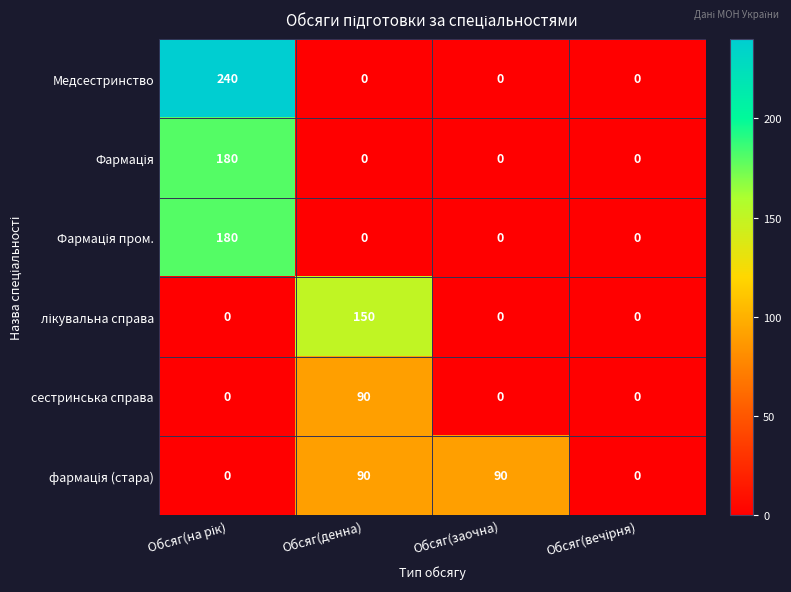

What is the total value across all series at Обсяг(денна)?

330